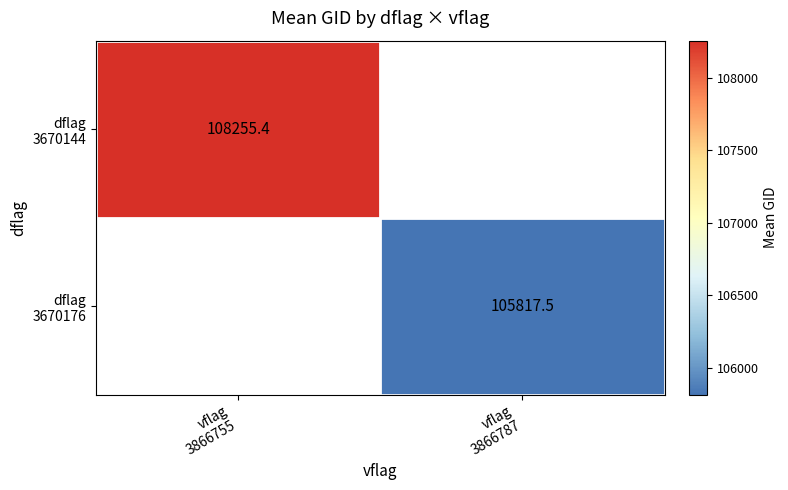

Count the number of data series in this chart.

2